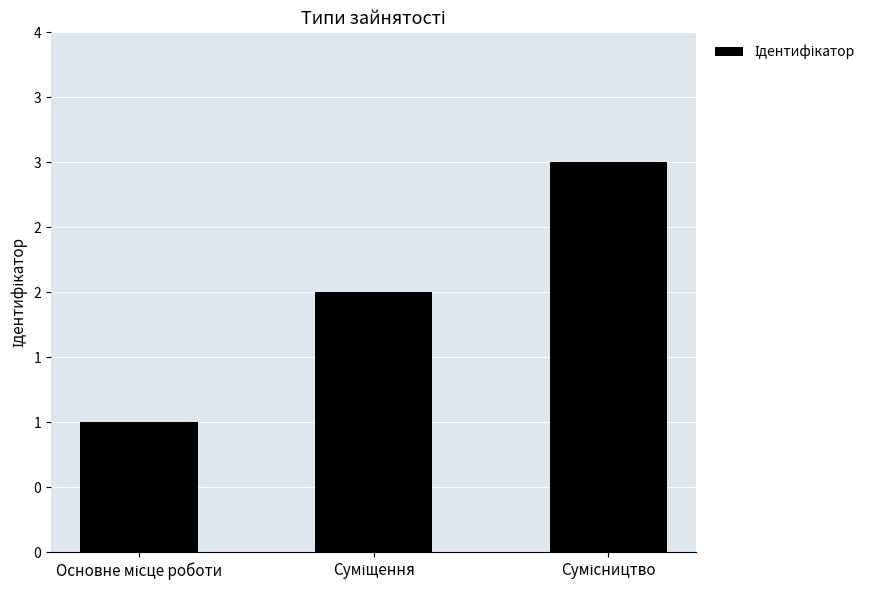

Where is the data nearest to the value 2?

Суміщення